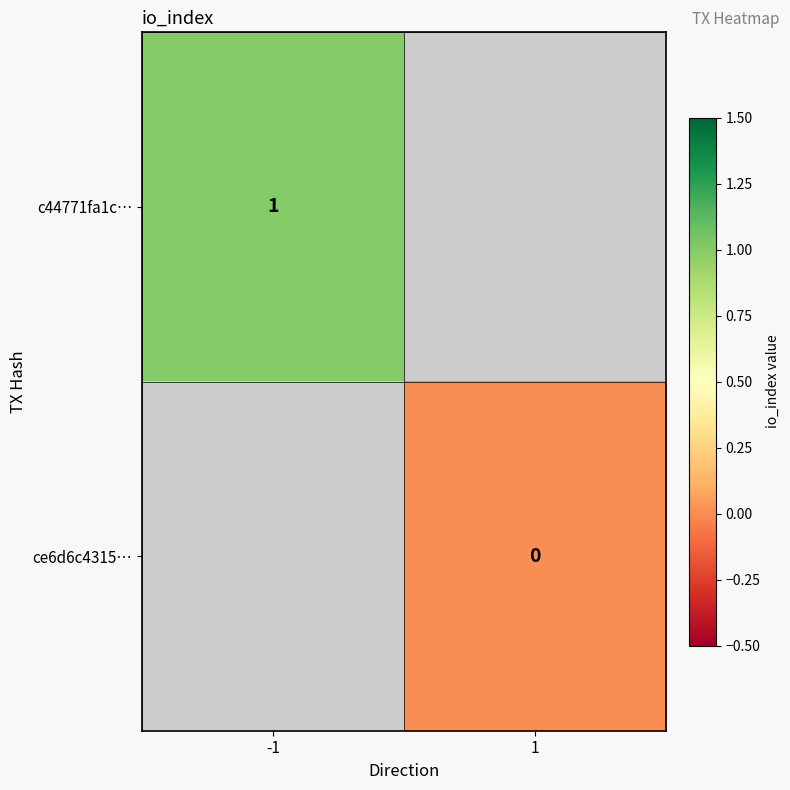

The c44771fa1c… series shows 1 at -1. True or false?

True